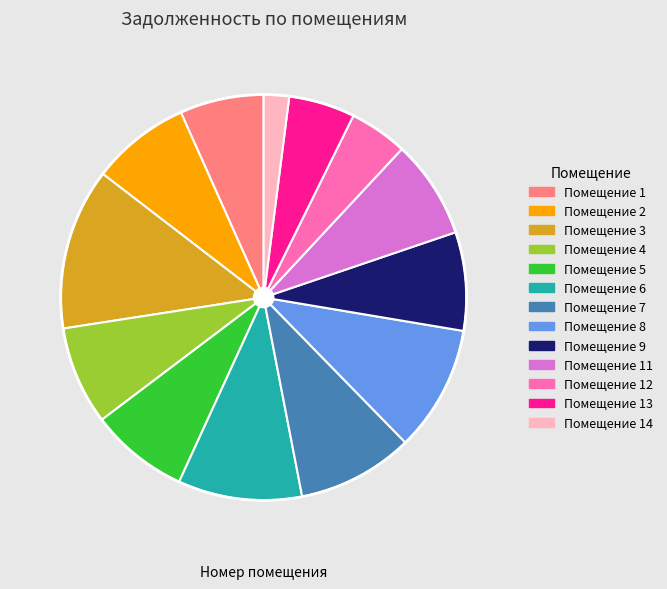

Count the number of slices in the pie.

13